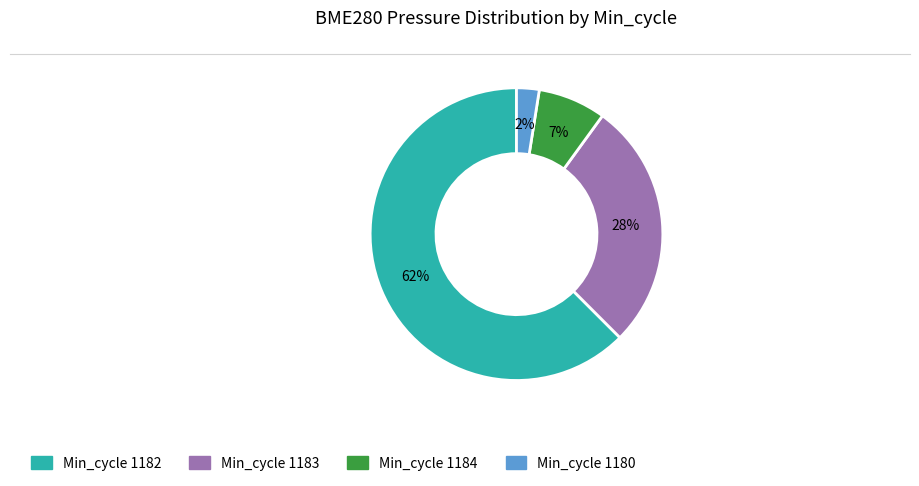

Count the number of slices in the pie.

4